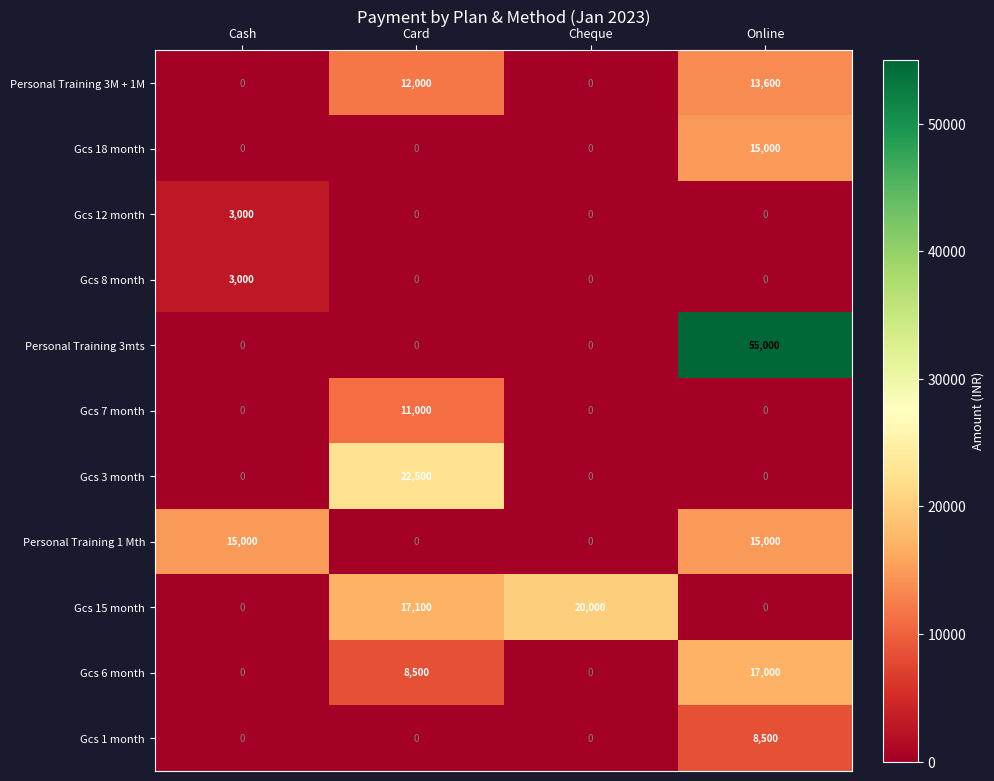

Is it true that Gcs 7 month equals 0 at Cash?

True